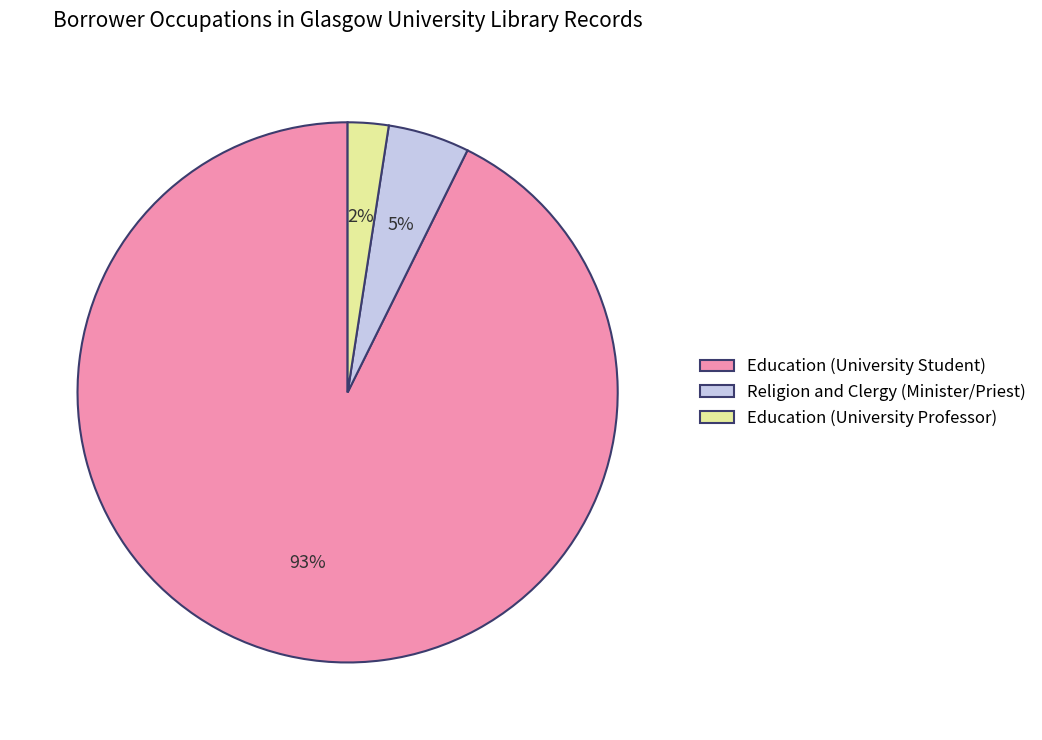

The Education (University Student) slice represents 93% of the pie. True or false?

True